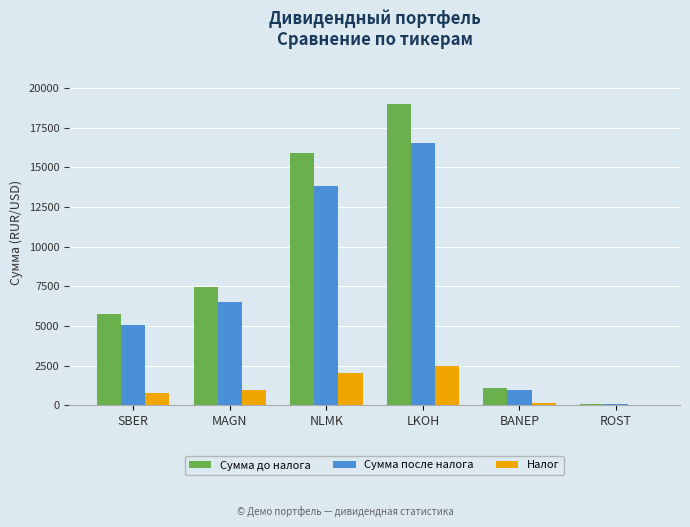

True or false: Сумма после налога has a value of 16512.0 at LKOH.

True